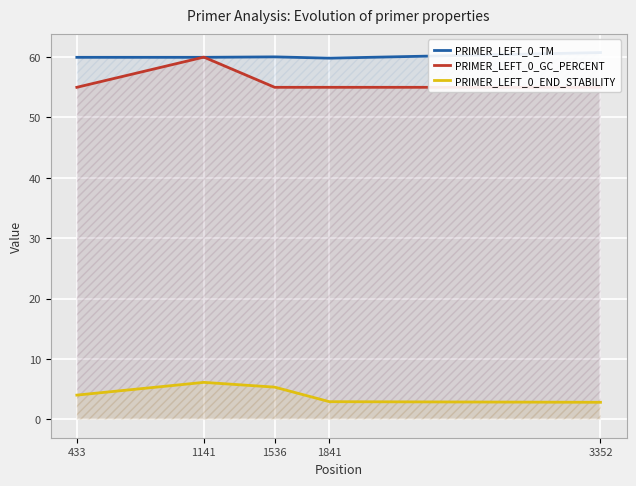

Which series has the largest range (max minus min)?

PRIMER_LEFT_0_GC_PERCENT